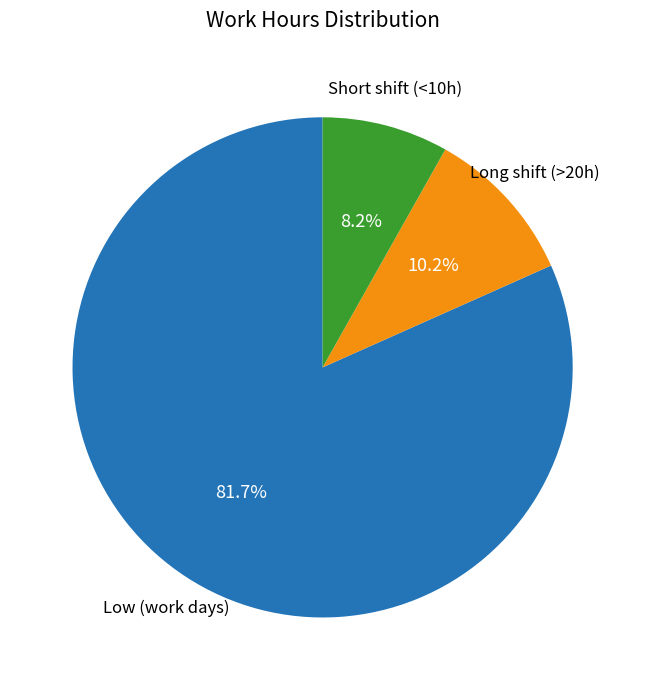

Does any single category account for the majority?

Yes